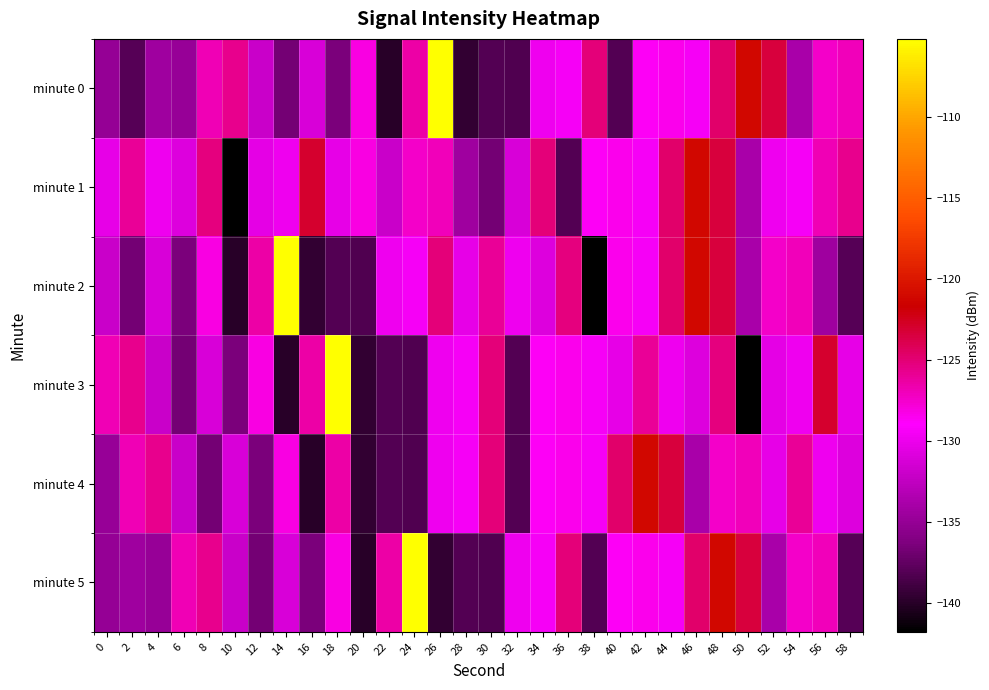

What is the total value across all series at 38?

-792.6